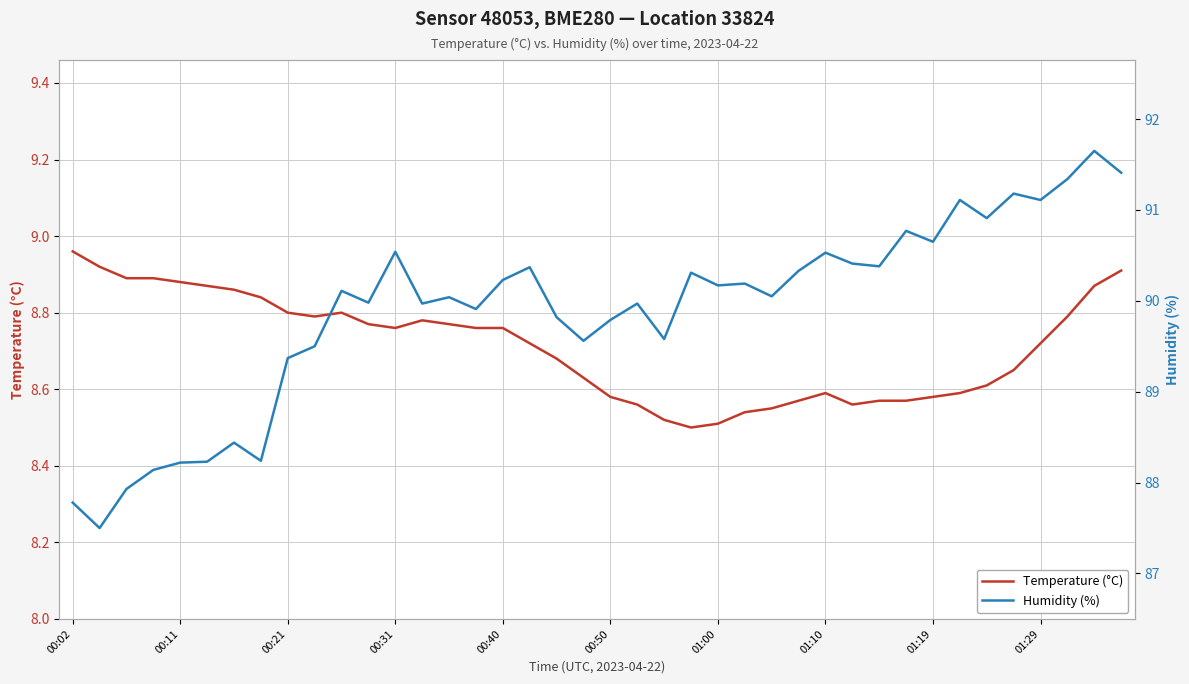

Does the chart have visible grid lines?

Yes